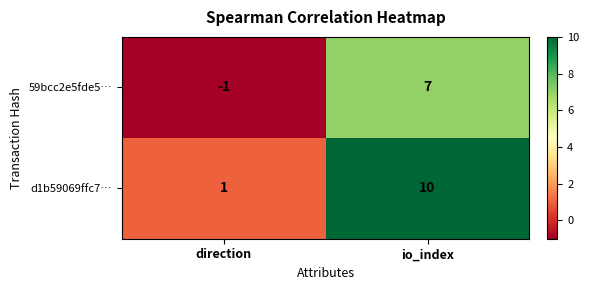

What is the maximum value shown in the chart?

10